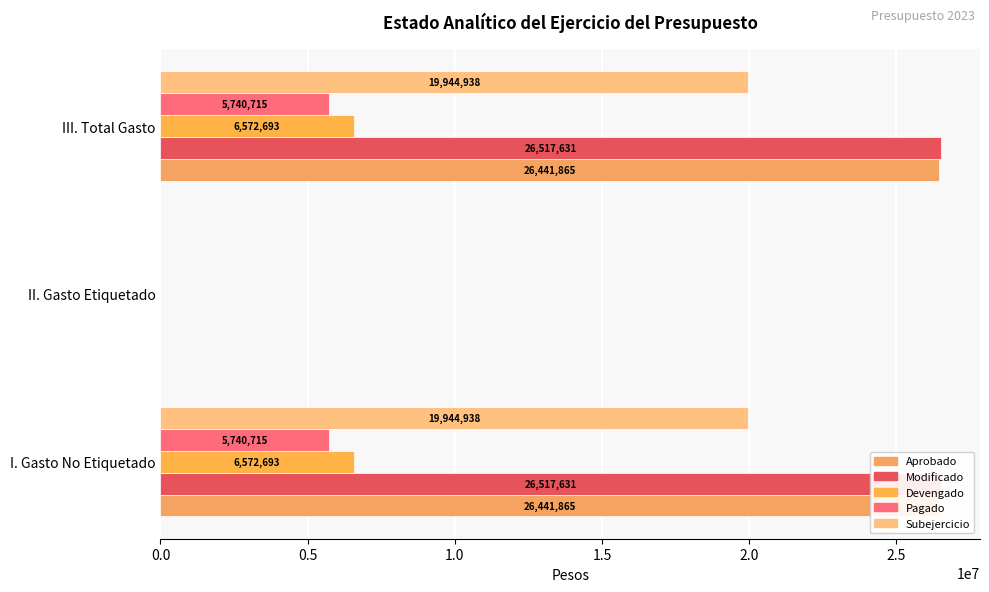

What is the sum of all Modificado values?

53035261.2